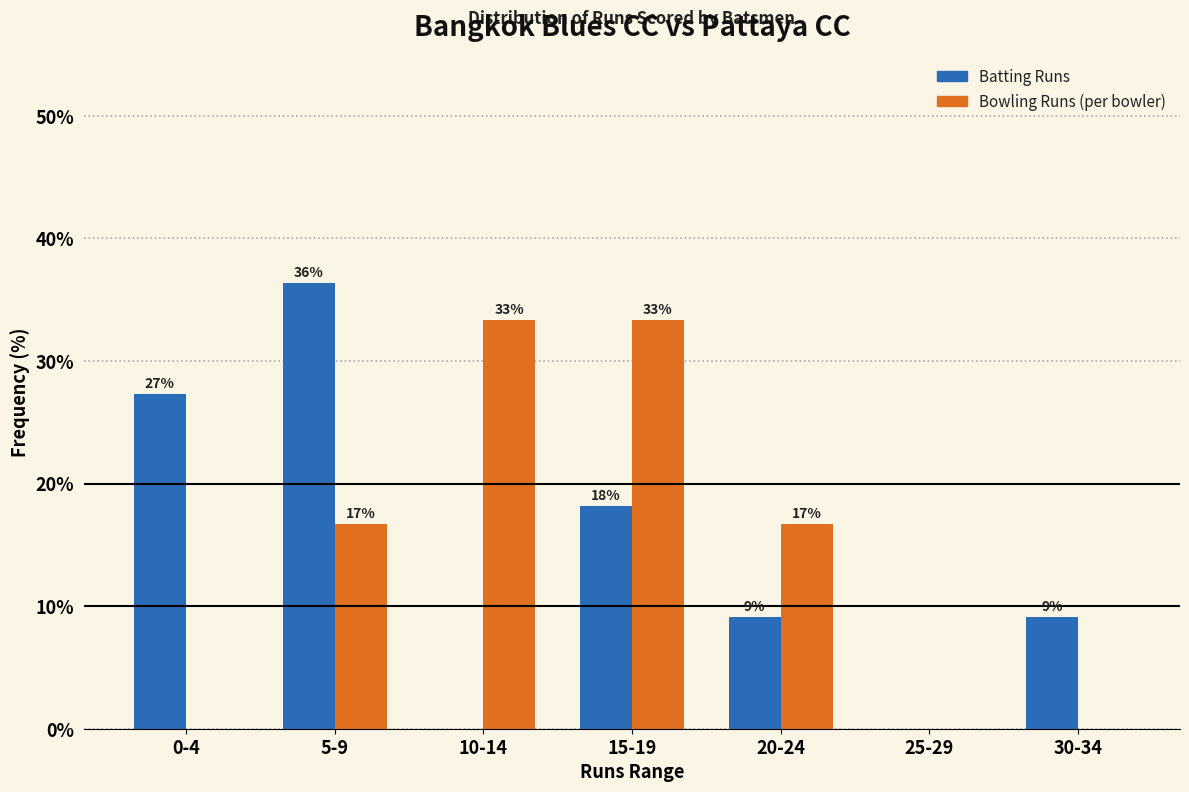

Are the bars horizontal?

No